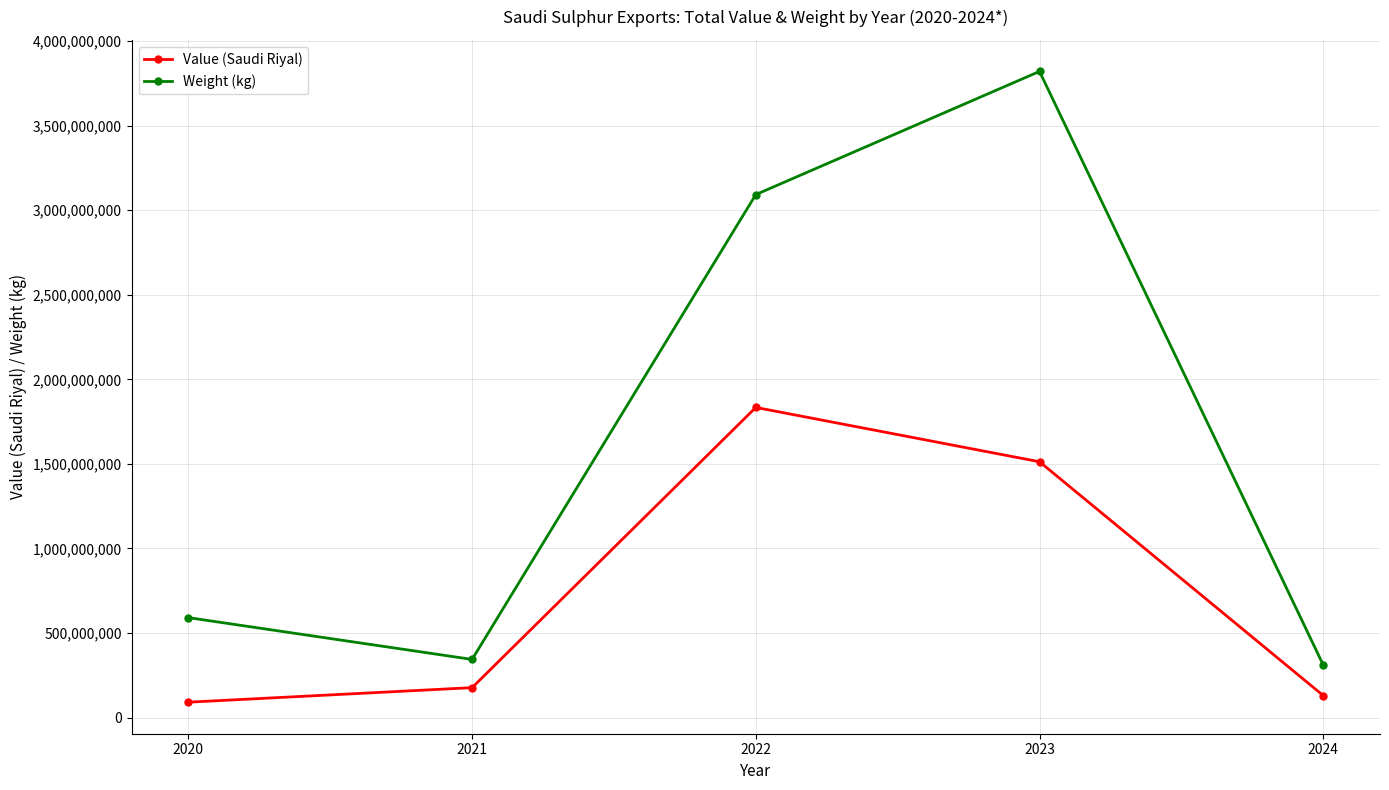

How many data points in Value (Saudi Riyal) are less than 177309777?

2